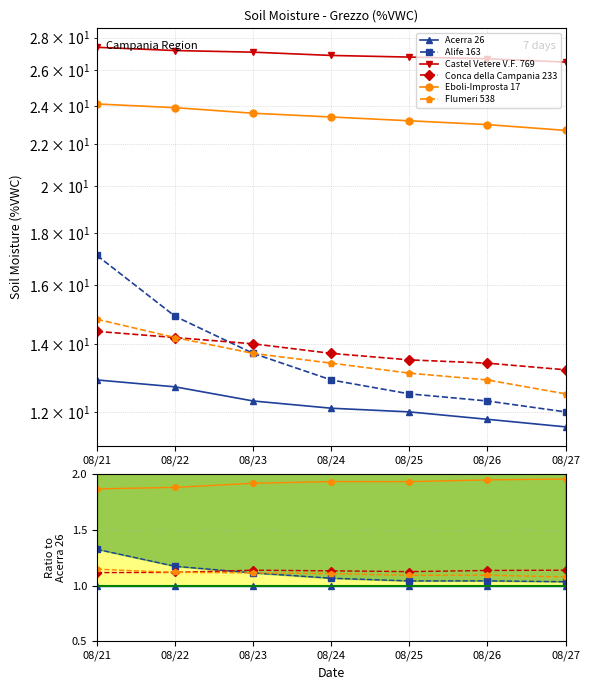

What are all the series names shown in the legend?

Acerra 26, Alife 163, Castel Vetere V.F. 769, Conca della Campania 233, Eboli-Improsta 17, Flumeri 538